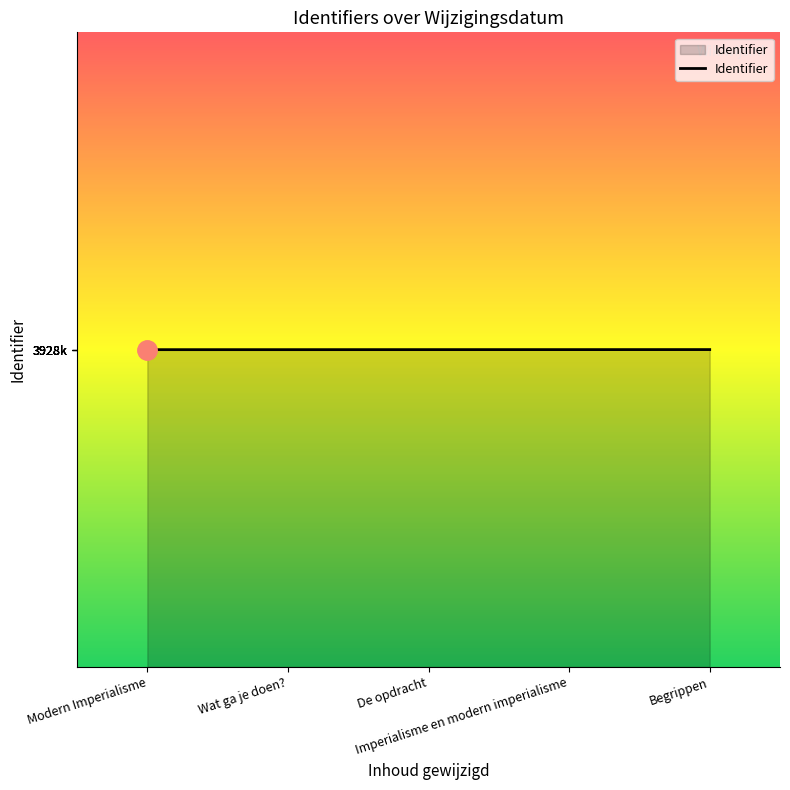

Is this an area chart (filled region under the line)?

Yes